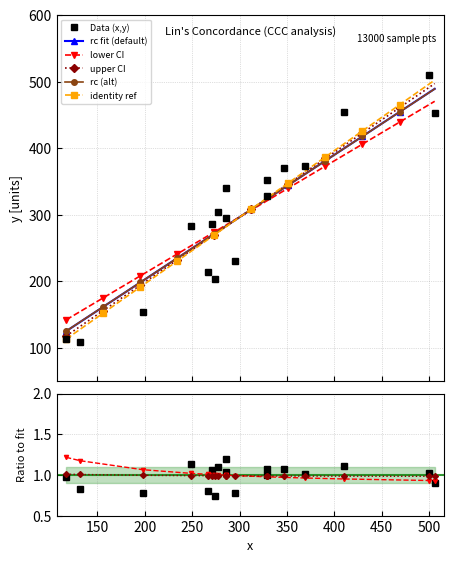

True or false: x_vals has more than 1 interior local peaks.

True